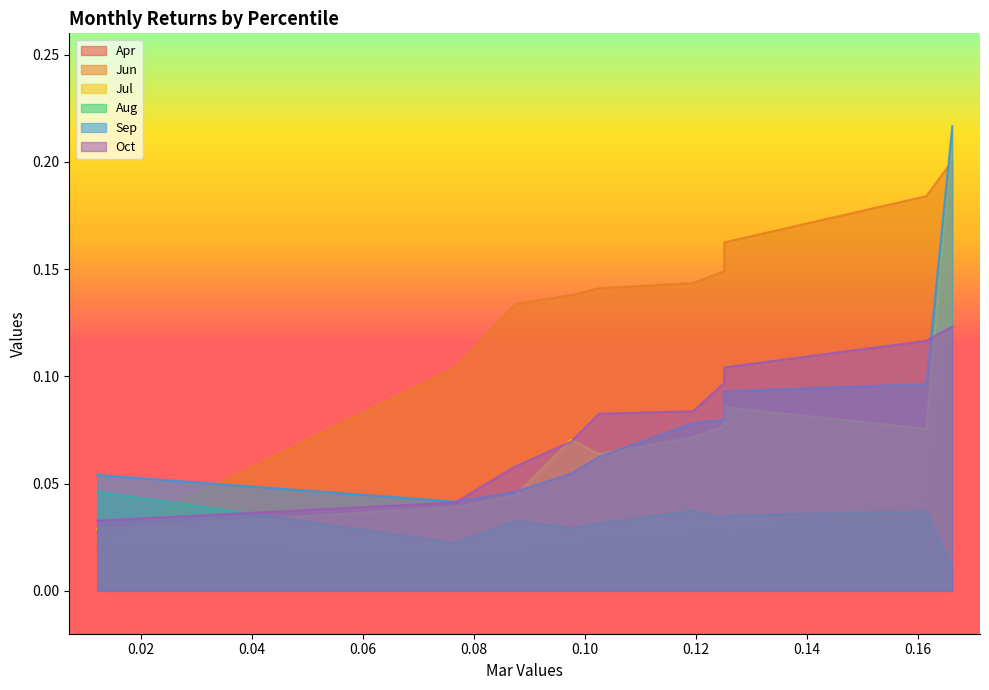

Which category has the lowest value in the Aug series?

pct95